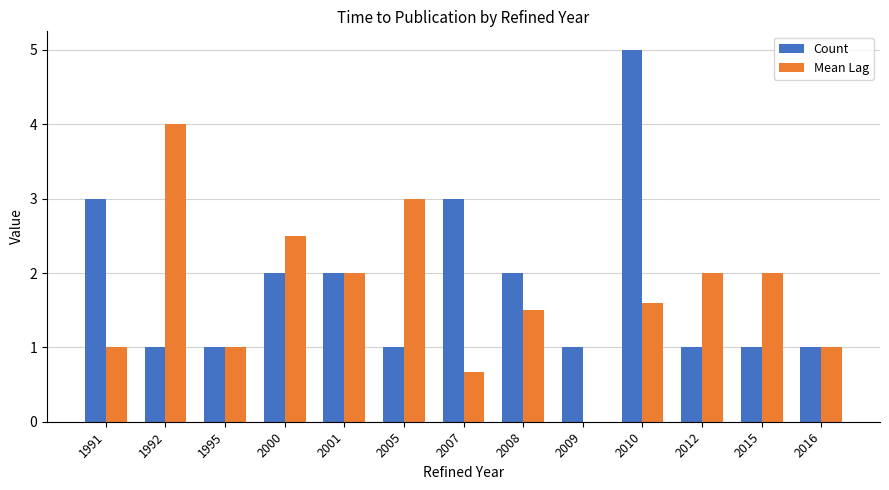

Does the chart contain stacked bars?

No